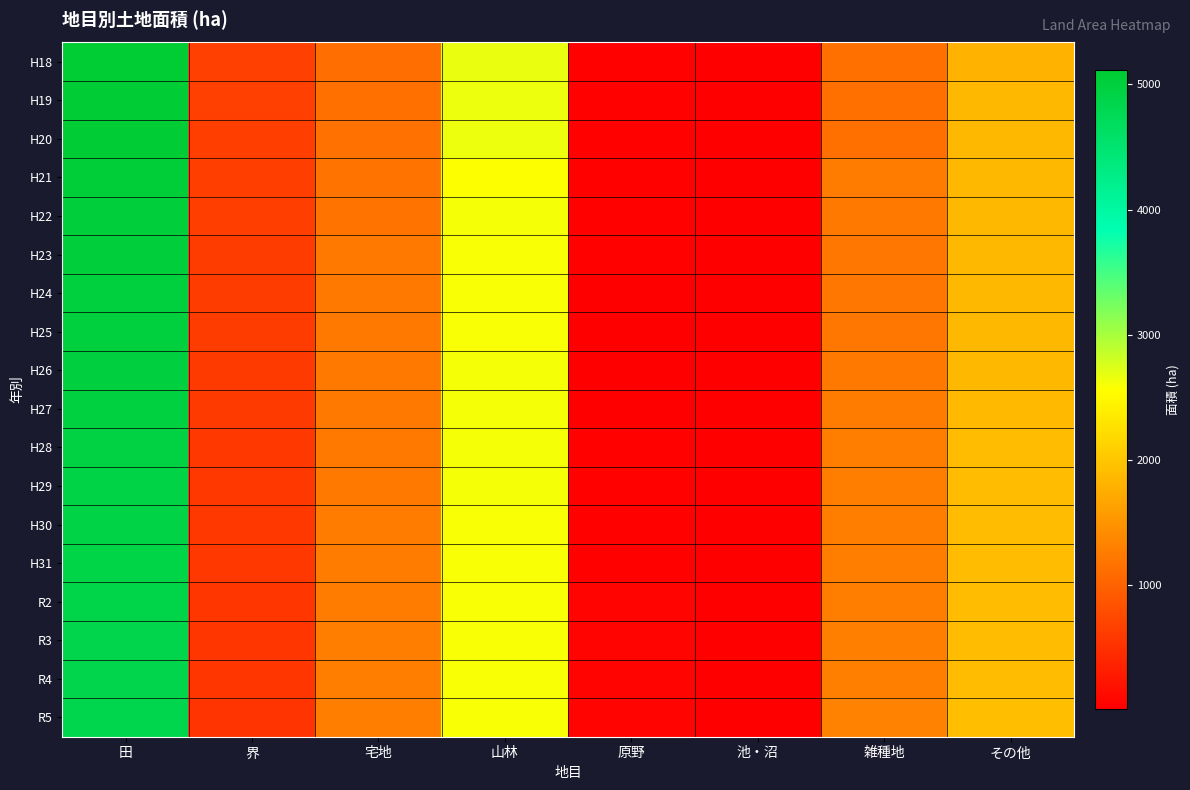

How many data points does each series have?

8